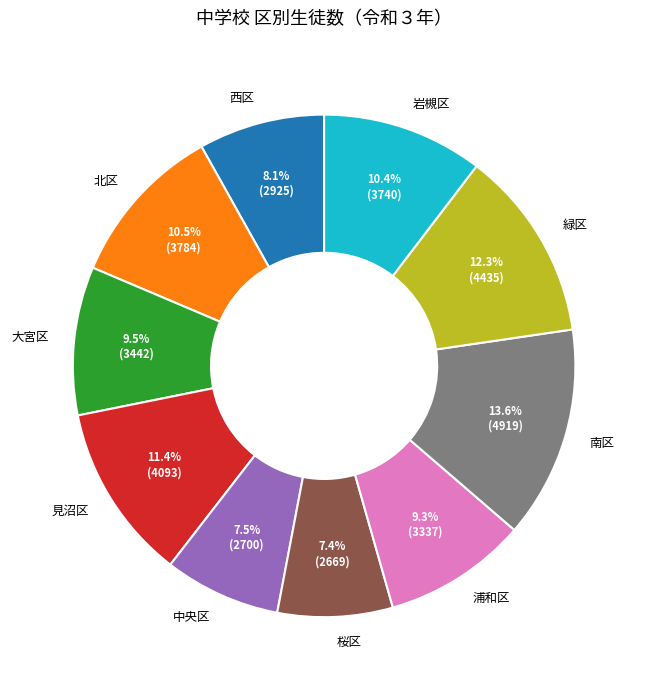

Does 西区 account for over 50% of the chart?

No